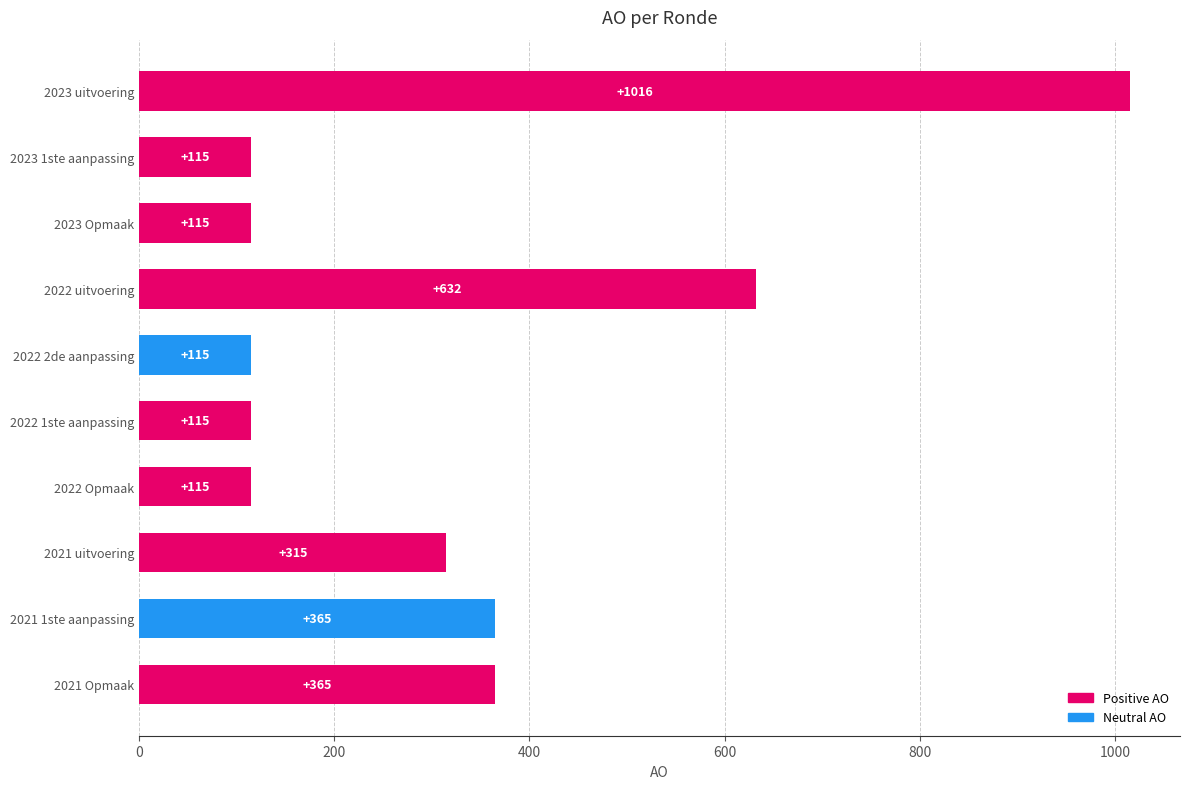

What is the label of the 5th bar from the top?

2022 2de aanpassing